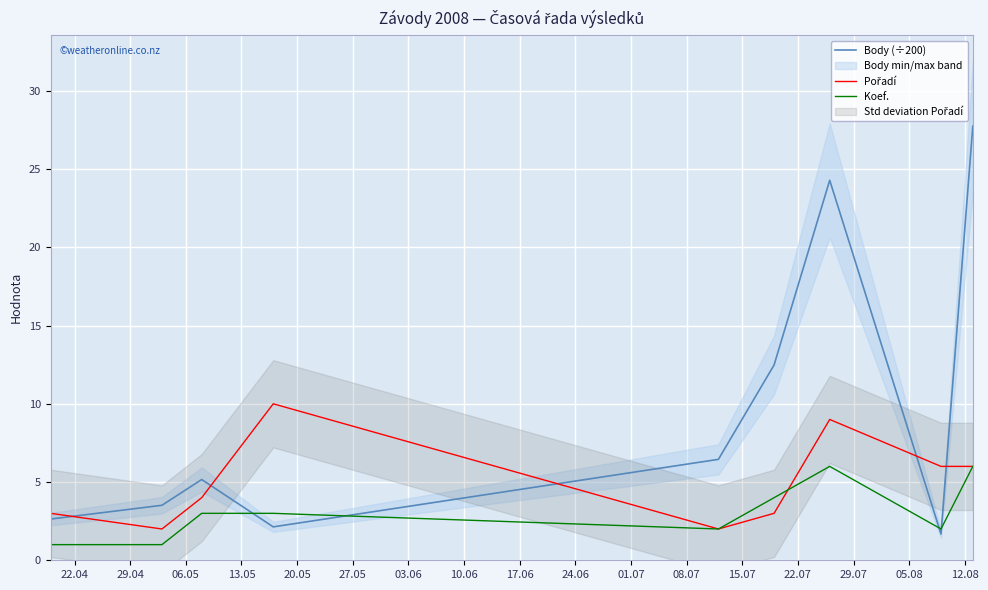

How many times do Body (÷200) and Koef. cross each other?

4